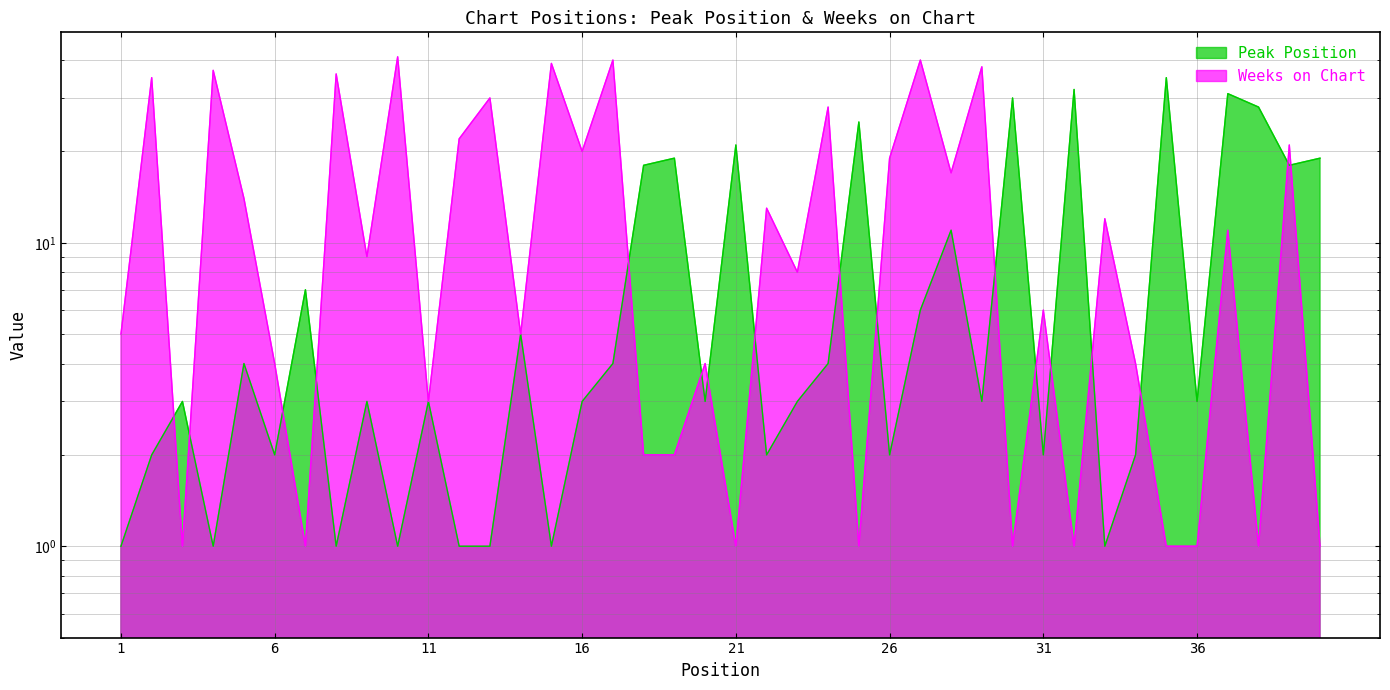

Reading left to right, list all the values displayed in this chart.

Peak Position: 1=1	2=2	3=3	4=1	5=4	6=2	7=7	8=1	9=3	10=1	11=3	12=1	13=1	14=5	15=1	16=3	17=4	18=18	19=19	20=3	21=21	22=2	23=3	24=4	25=25	26=2	27=6	28=11	29=3	30=30	31=2	32=32	33=1	34=2	35=35	36=3	37=31	38=28	39=18	40=19
Weeks on Chart: 1=5	2=35	3=1	4=37	5=14	6=4	7=1	8=36	9=9	10=41	11=3	12=22	13=30	14=5	15=39	16=20	17=40	18=2	19=2	20=4	21=1	22=13	23=8	24=28	25=1	26=19	27=40	28=17	29=38	30=1	31=6	32=1	33=12	34=4	35=1	36=1	37=11	38=1	39=21	40=1